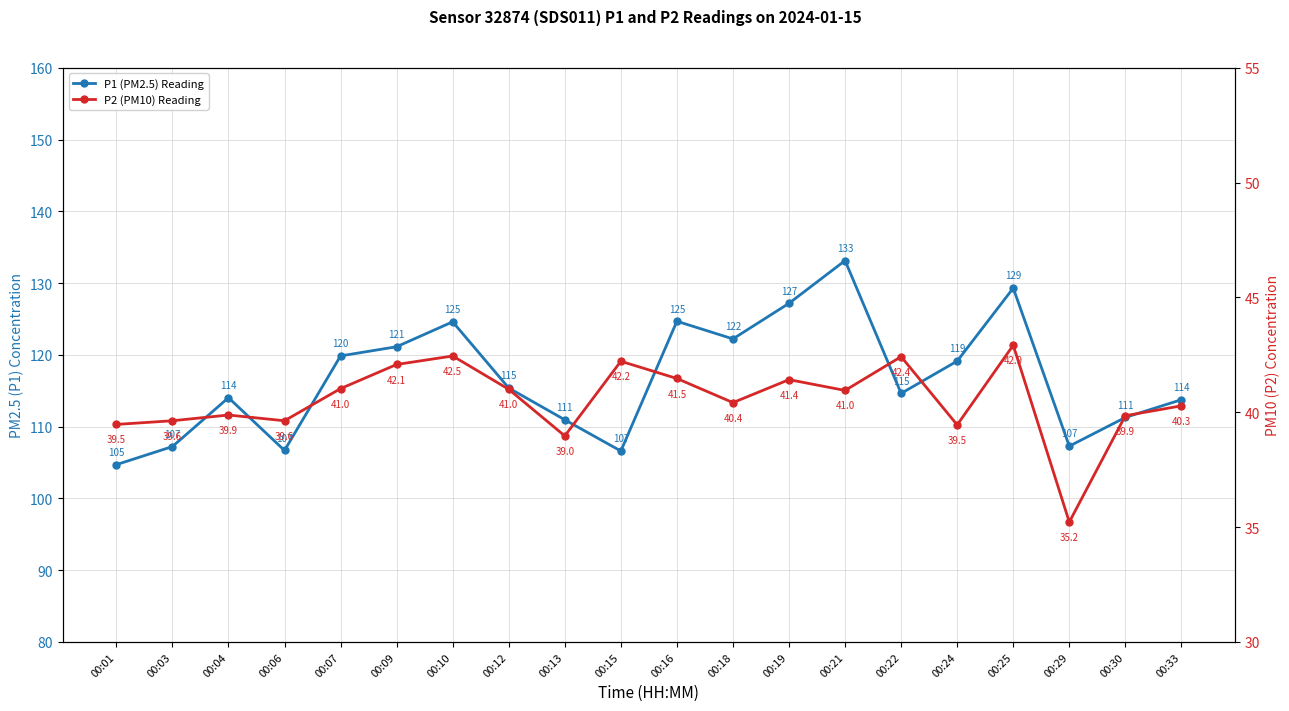

Between 00:33 and 00:06, which is larger?

00:33